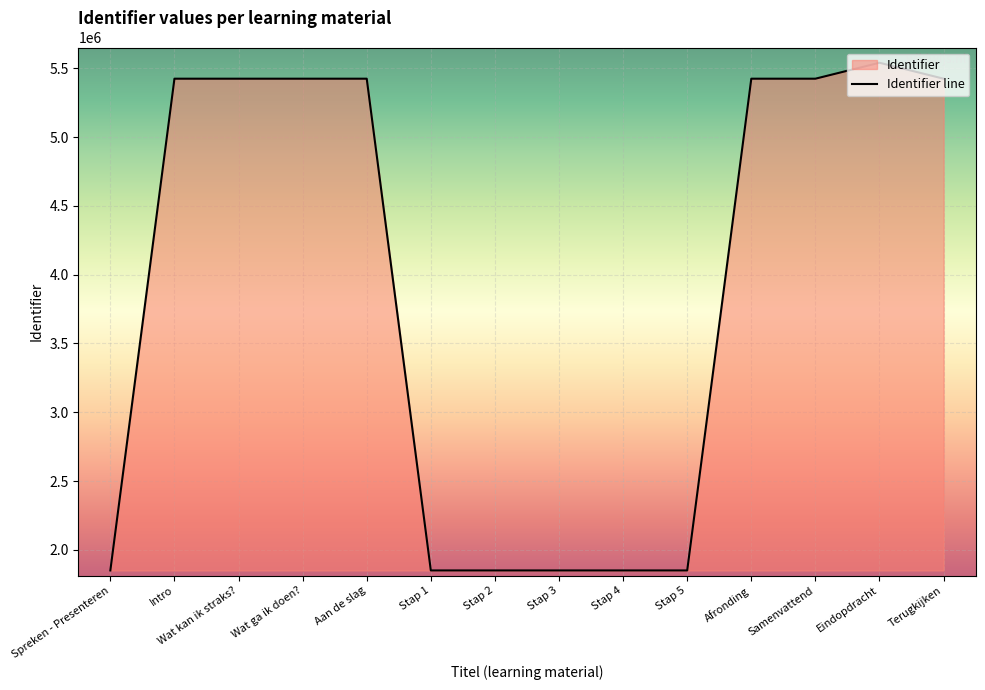

True or false: the data shows 648084 at Spreken - Presenteren.

False